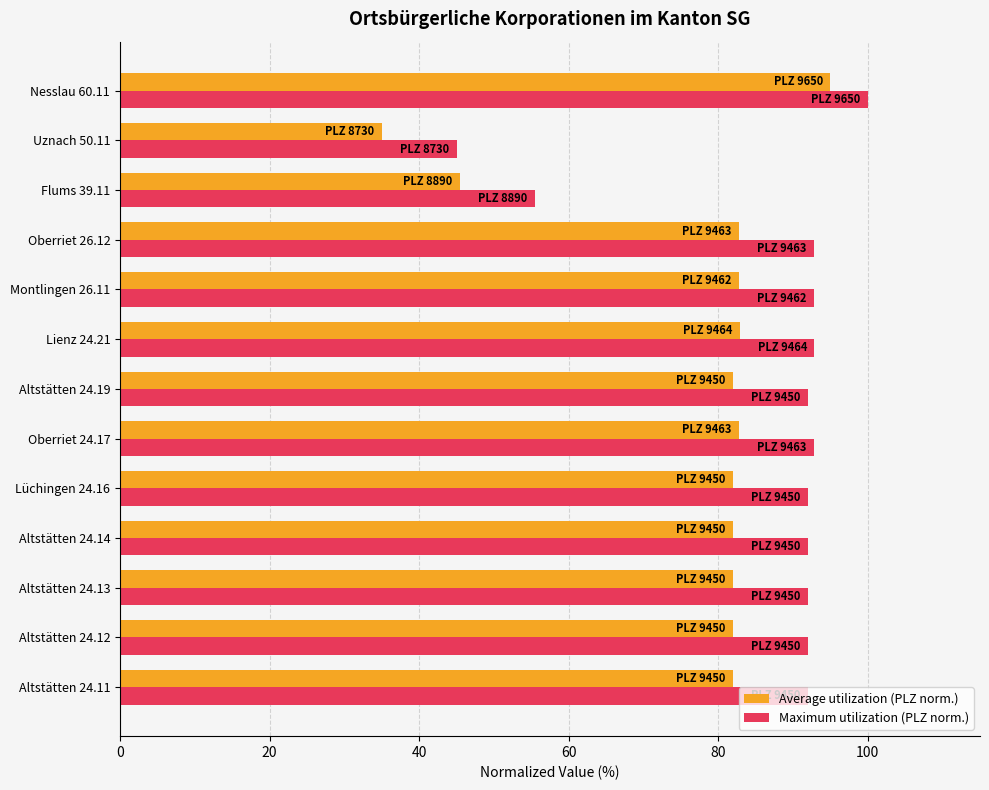

Which series has the largest total across all categories?

Maximum utilization (PLZ norm.)